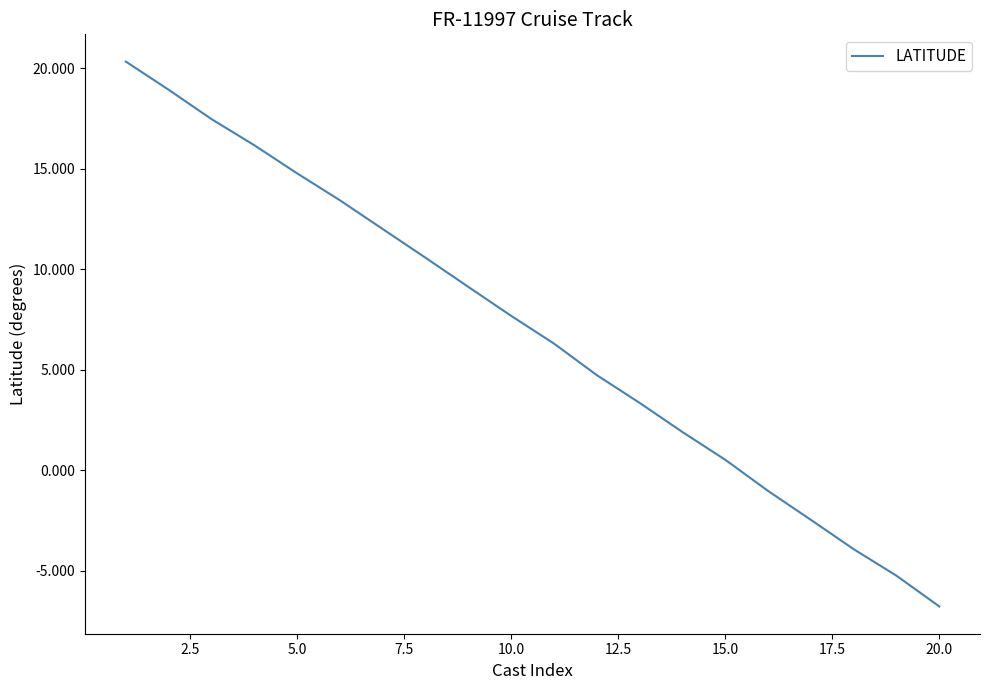

What is the greatest value displayed?

20.3